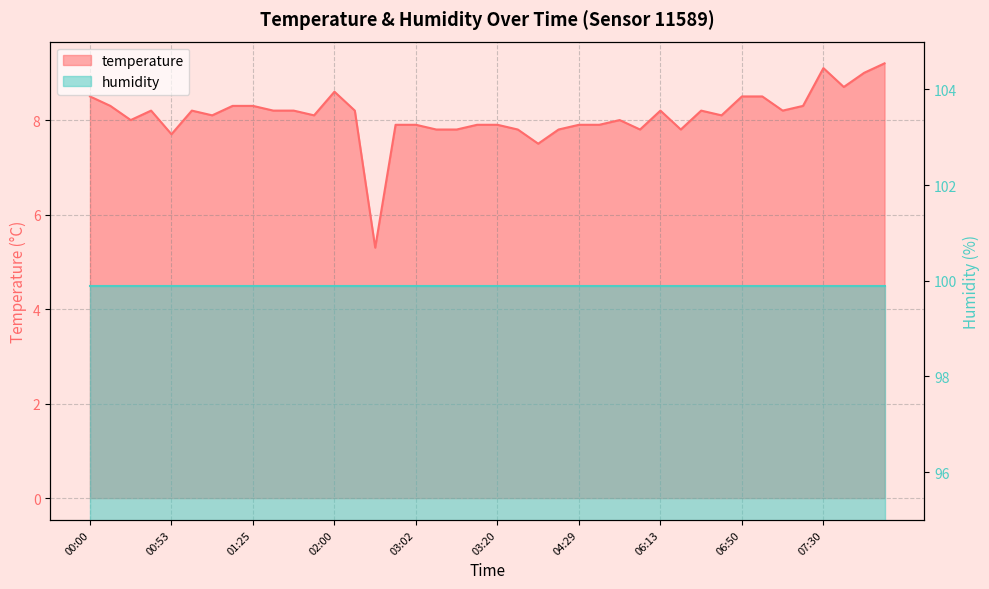

Rank the categories by value from highest to lowest.

08:20, 07:30, 08:10, 07:50, 02:00, 00:00, 06:50, 07:08, 00:23, 01:20, 01:25, 07:28, 00:50, 00:55, 01:30, 01:38, 02:42, 06:13, 06:31, 07:10, 01:00, 01:53, 06:41, 00:38, 04:59, 02:52, 03:02, 03:17, 03:20, 04:29, 04:51, 03:05, 03:15, 03:44, 04:12, 05:01, 06:18, 00:53, 04:07, 02:50